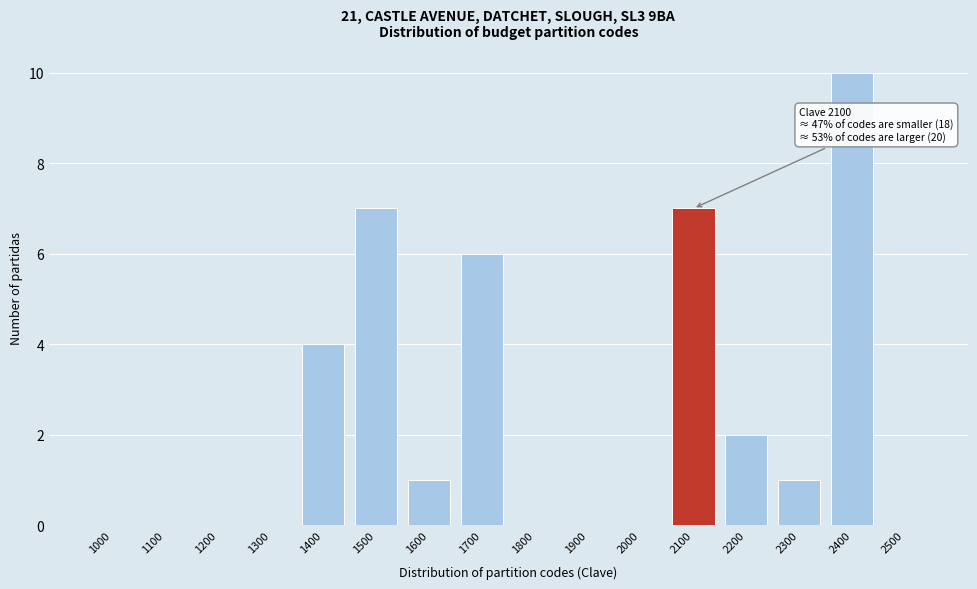

Reading left to right, transcribe all the data shown in this chart.

1000=0	1100=0	1200=0	1300=0	1400=4	1500=7	1600=1	1700=6	1800=0	1900=0	2000=0	2100=7	2200=2	2300=1	2400=10	2500=0